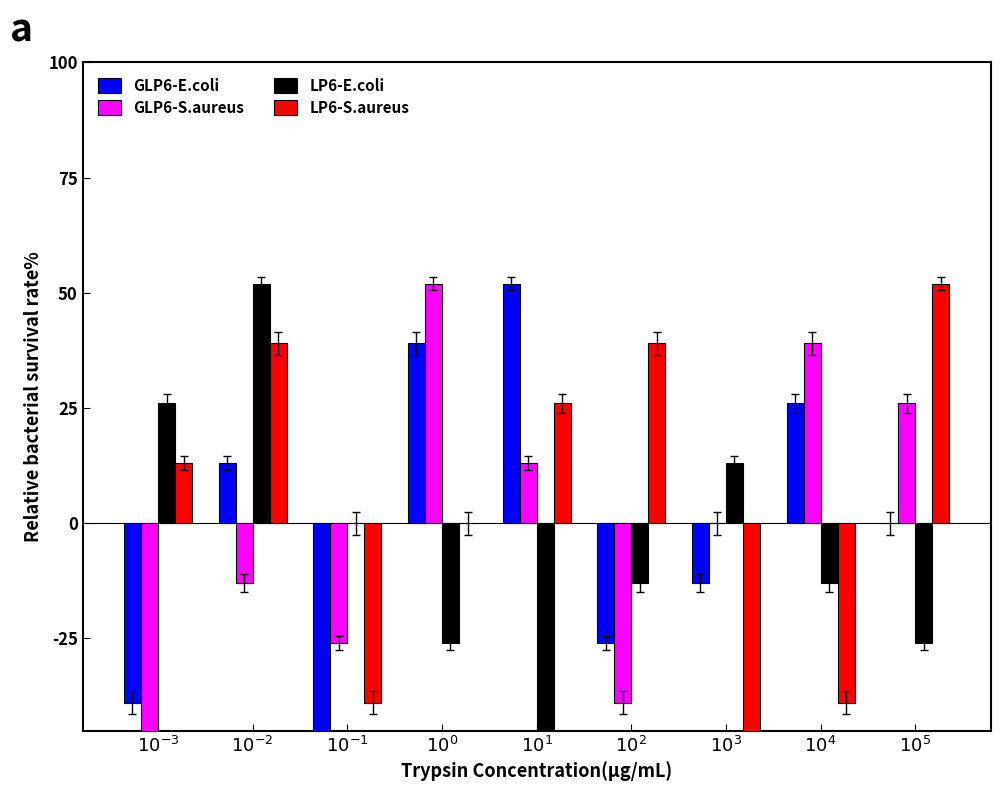

What is the label of the 1st bar from the left?

$10^{-3}$